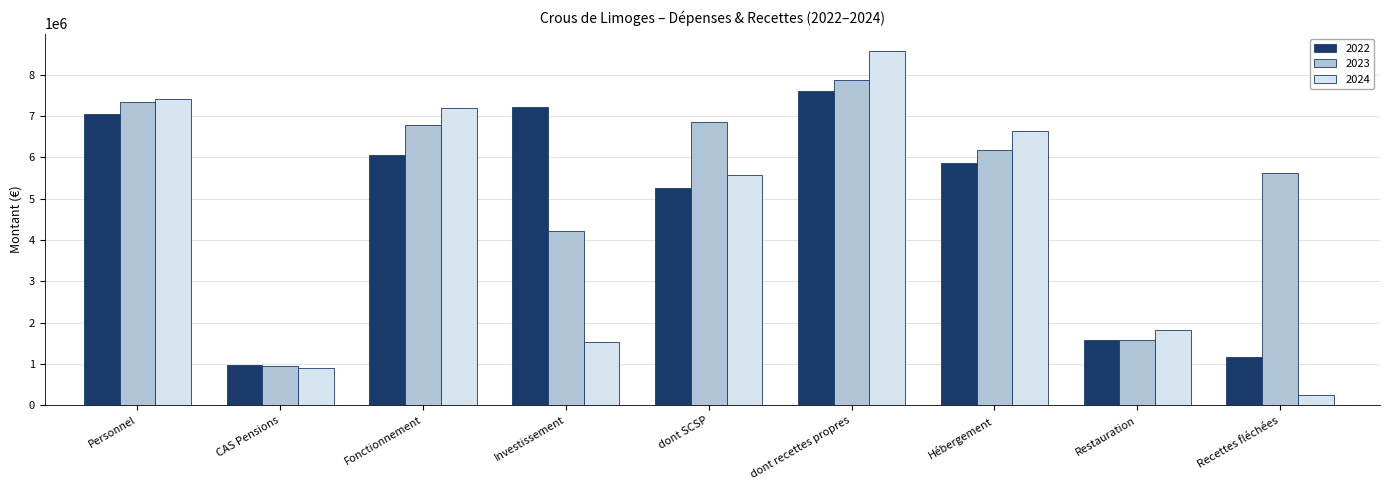

At which category is the sum across all series the highest?

dont recettes propres